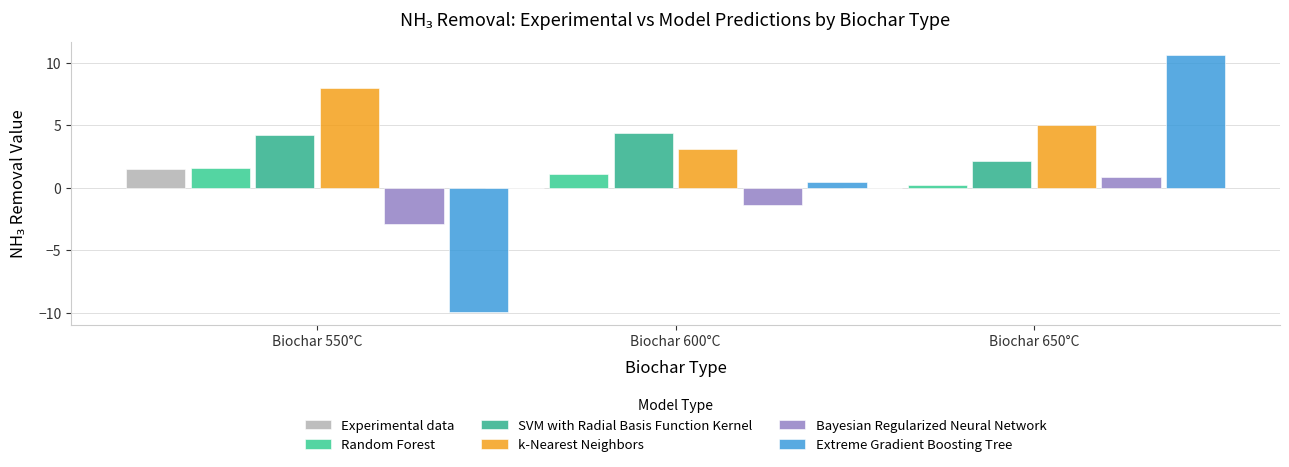

What is the average value of the Random Forest series?

1.0